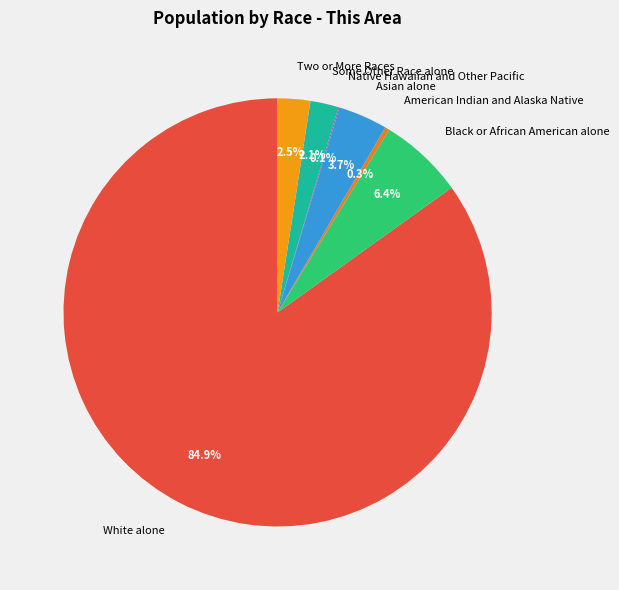

How much of the chart is everything except American Indian and Alaska Native?

99.7%